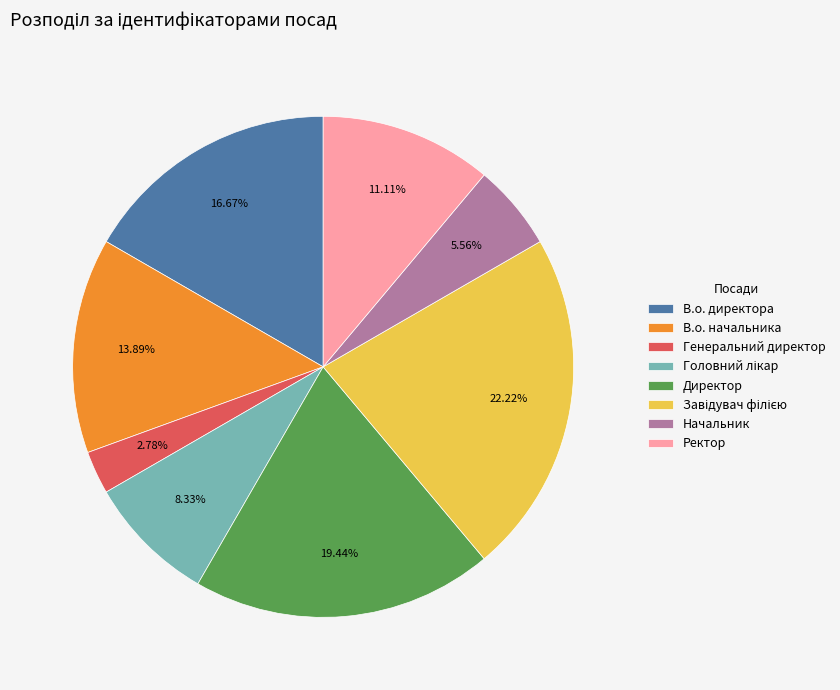

True or false: В.о. начальника accounts for 3% of the total.

False